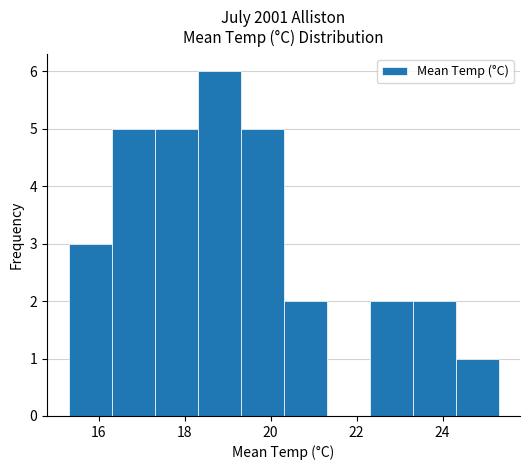

Which range on the x-axis has the tallest bar?

18.3 to 19.3